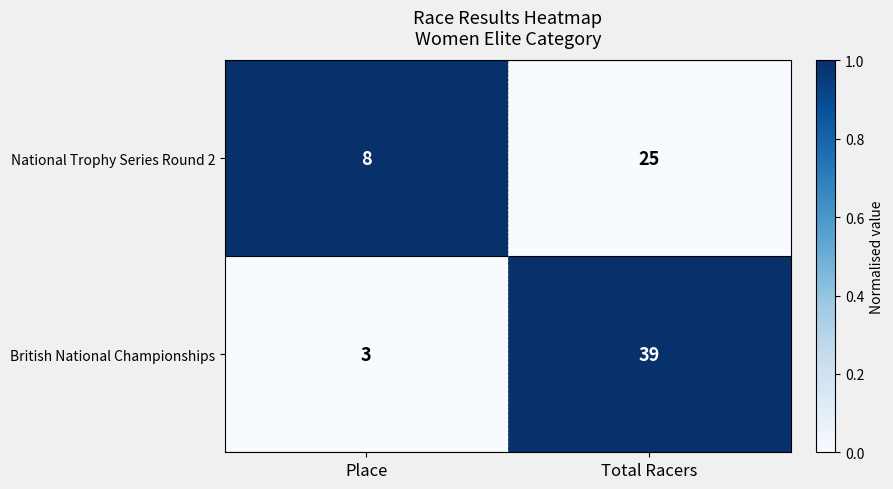

What is the total value across all series at Total Racers?

64